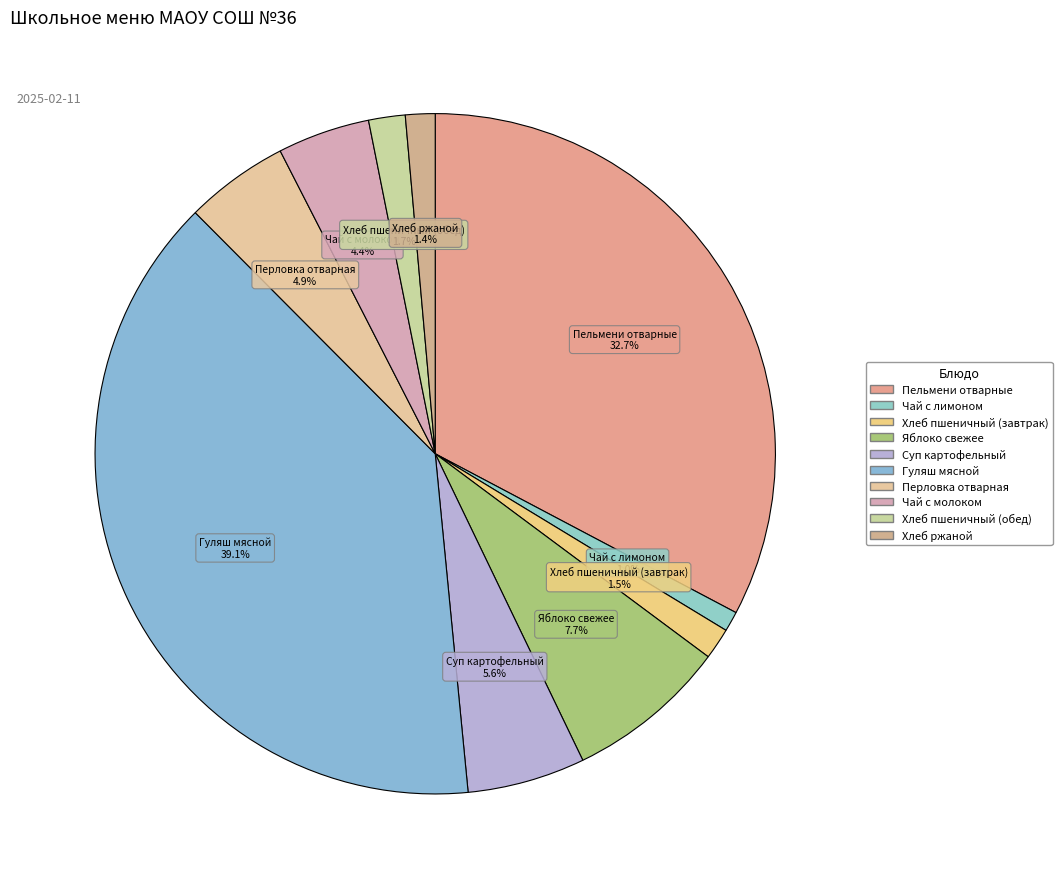

To the nearest percent, what portion does Чай с молоком represent?

4%